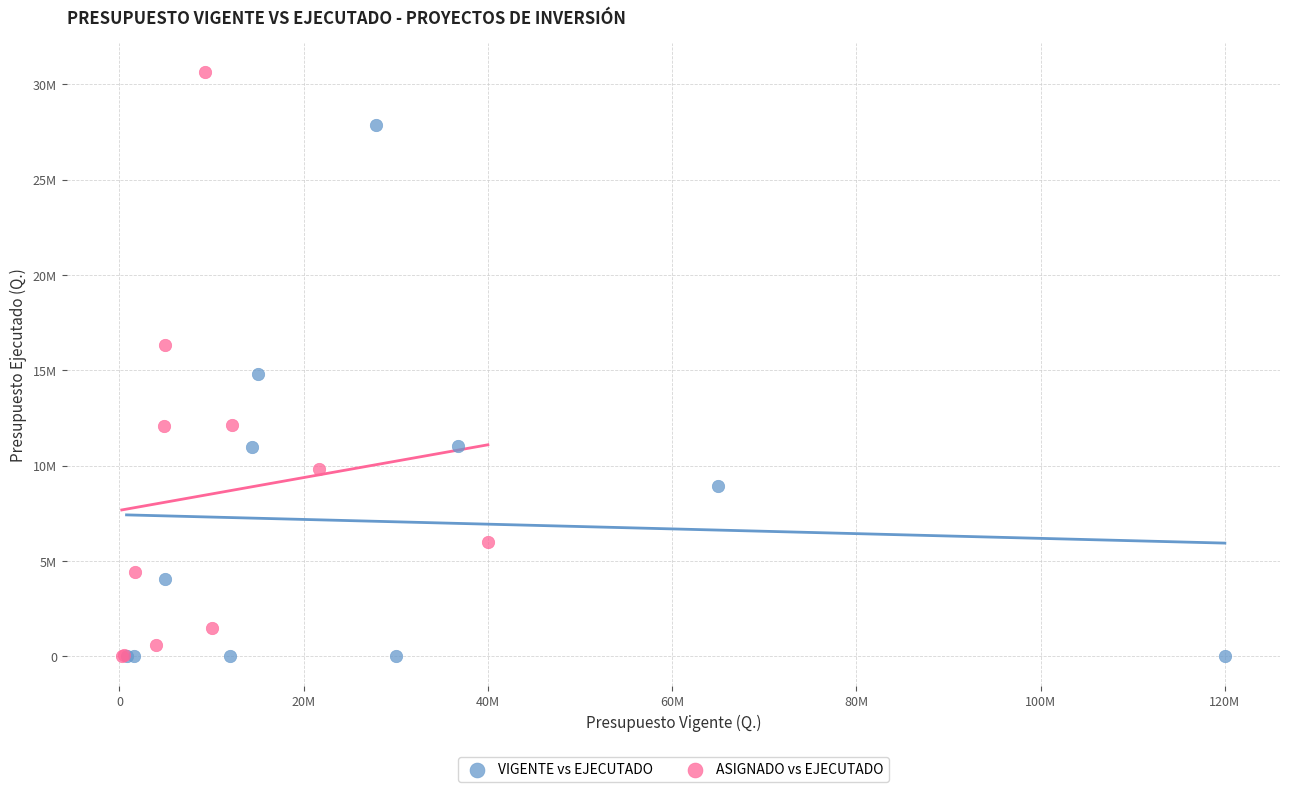

What are all the series names shown in the legend?

VIGENTE vs EJECUTADO, ASIGNADO vs EJECUTADO